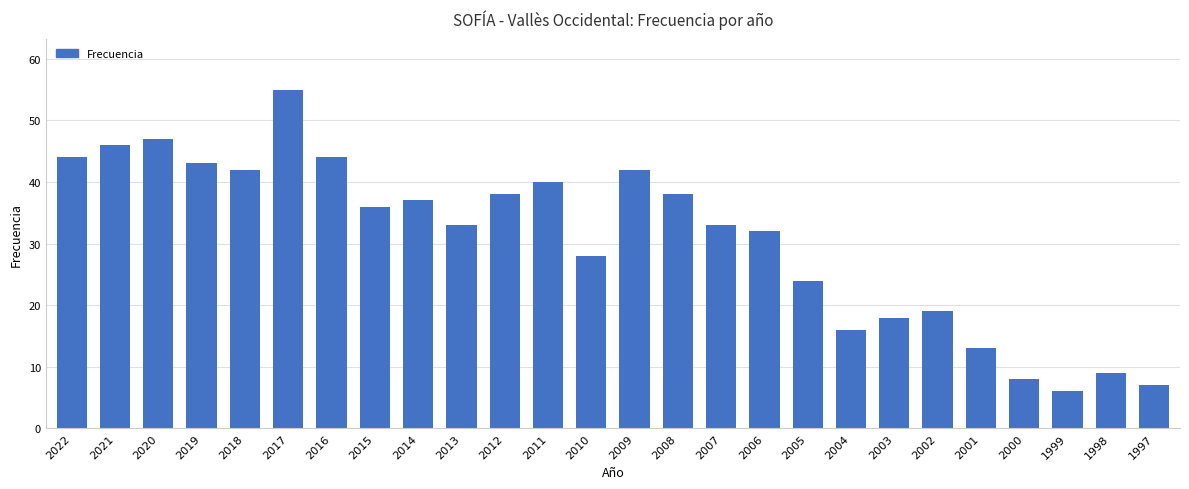

Is it true that the value at 2006 is 32?

True